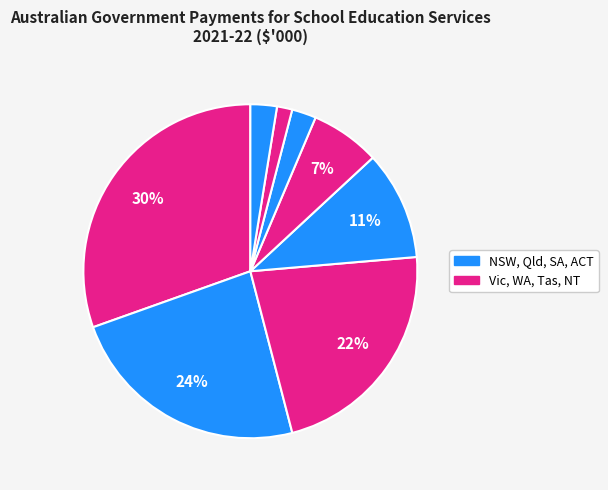

Count the number of slices in the pie.

8